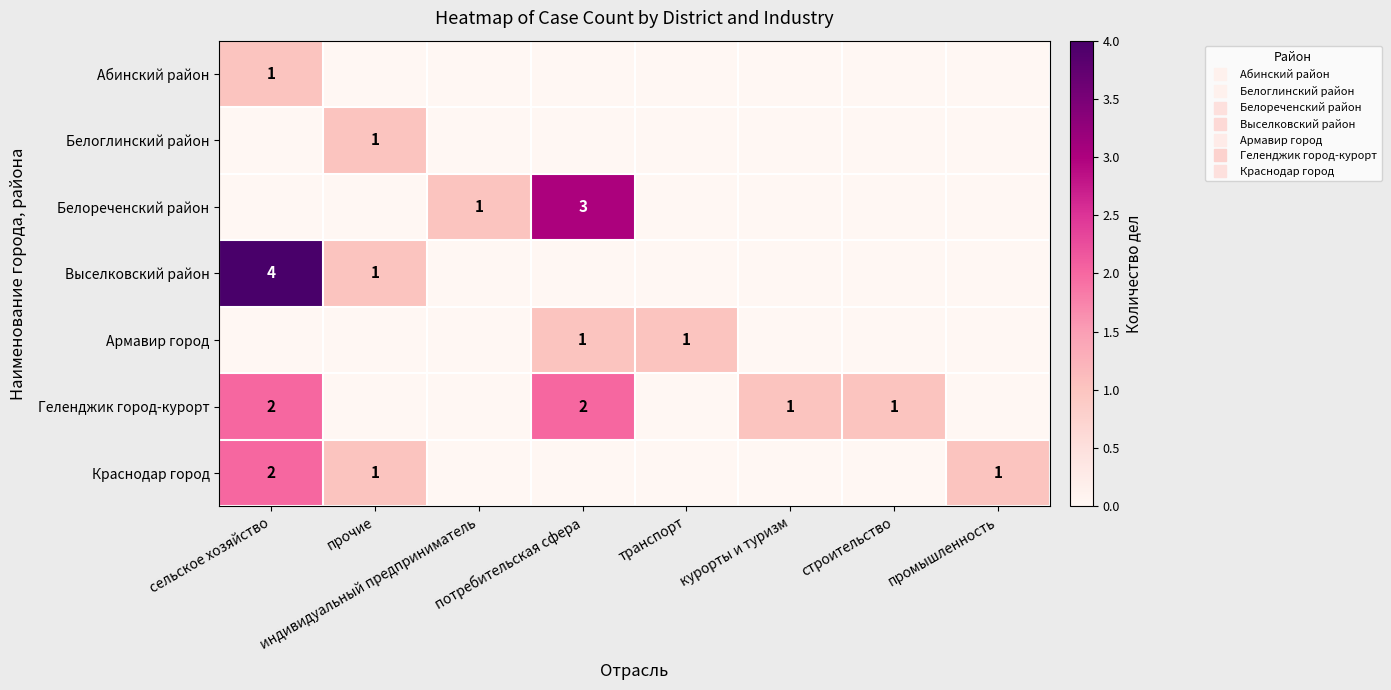

Which series has the largest total across all categories?

Геленджик город-курорт